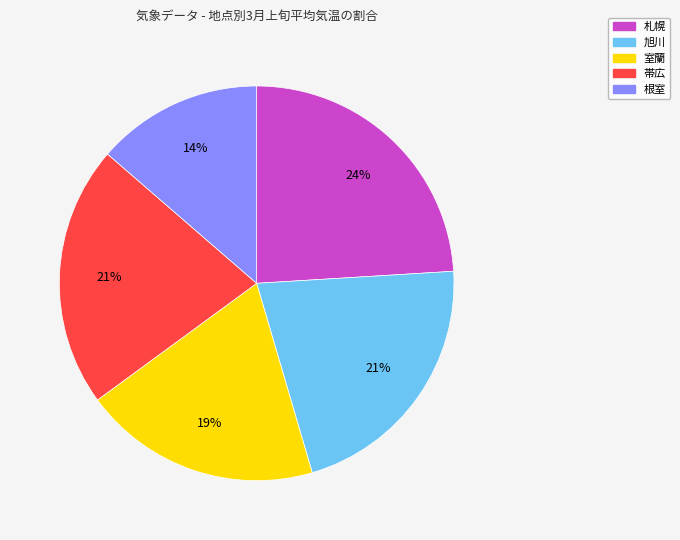

Which slice is the smallest?

根室